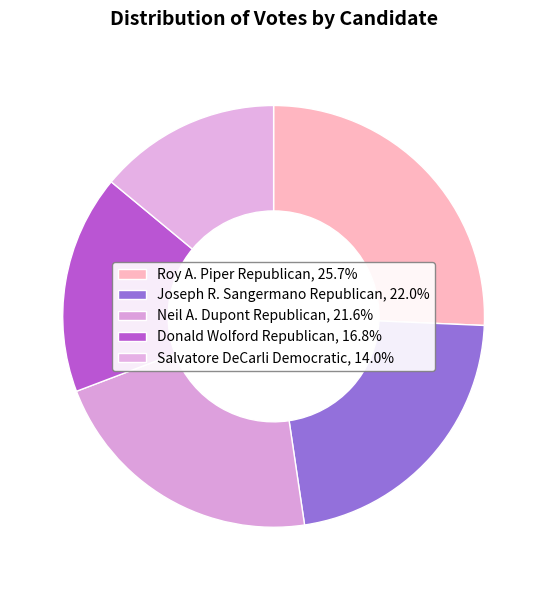

How many slices are in this pie chart?

5